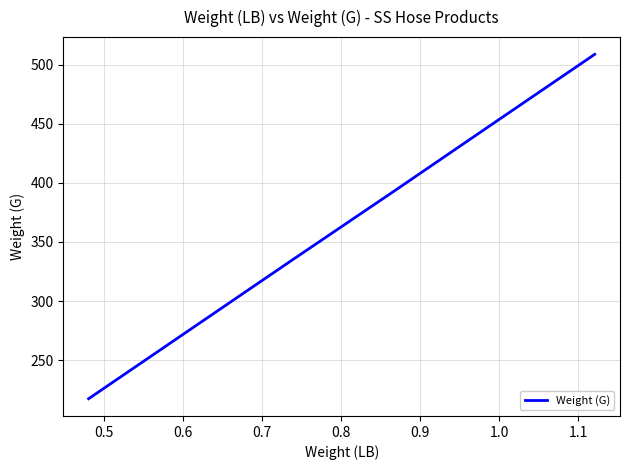

What is the smallest value displayed?

217.5